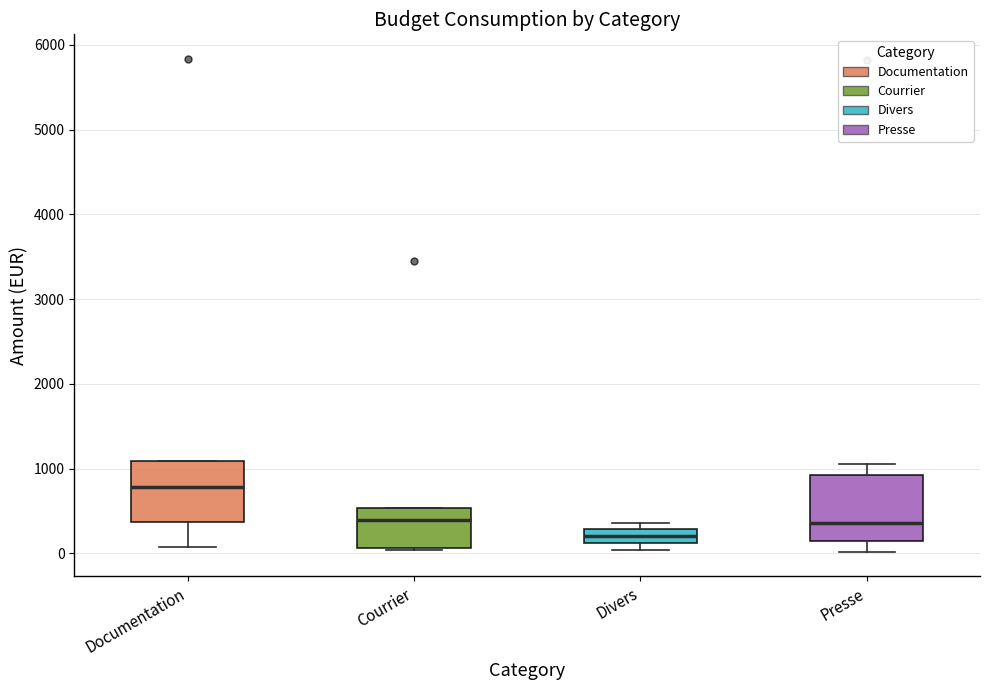

Reading left to right, transcribe this box plot: for each box, give where its median line is, the range the box spans, and where its two whiskers end, as read against the y-axis. The values are not printed on the chart, so give them approximately, as read against the axis.

Documentation: median 800, box 400 to 1100, whiskers 100 to 1100
Courrier: median 400, box 100 to 500, whiskers 0 to 500
Divers: median 200, box 100 to 300, whiskers 0 to 400
Presse: median 400, box 100 to 900, whiskers 0 to 1100